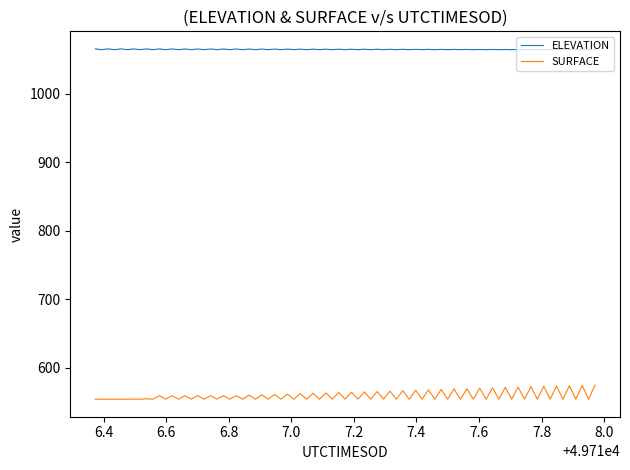

True or false: SURFACE and ELEVATION intersect in this chart.

False